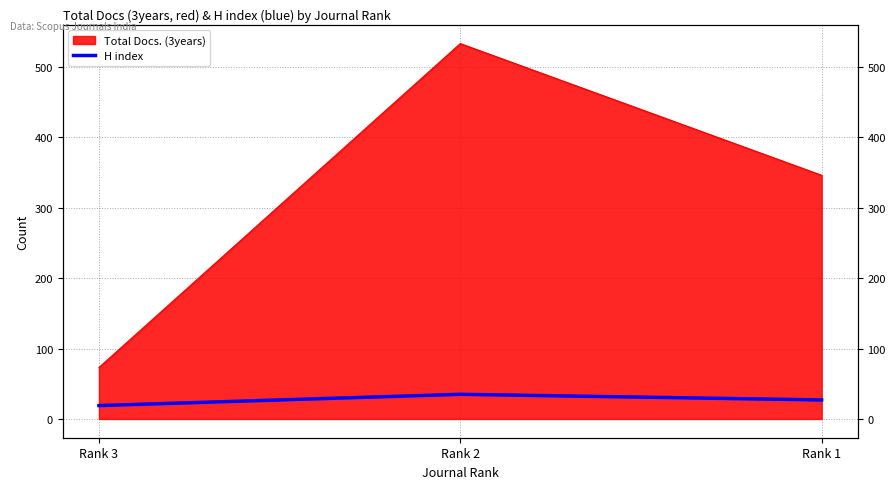

Reading left to right, what are all the values shown in this chart?

19	35	27